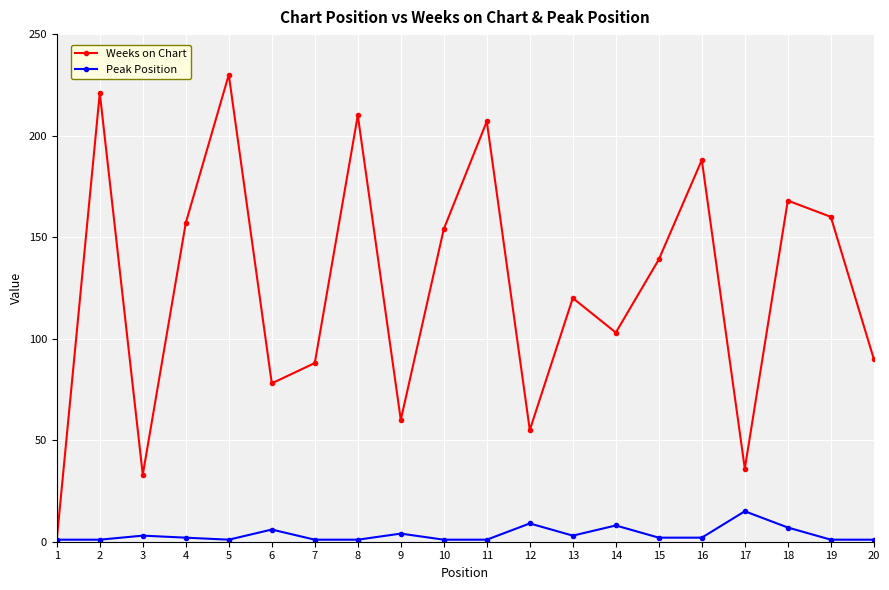

True or false: Weeks on Chart has a value of 139 at 15.

True